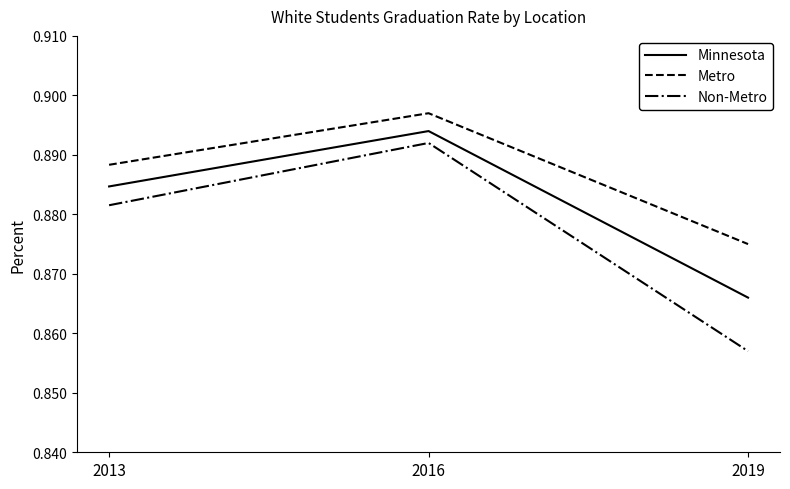

List the labels in order of Non-Metro value, smallest first.

2019, 2013, 2016